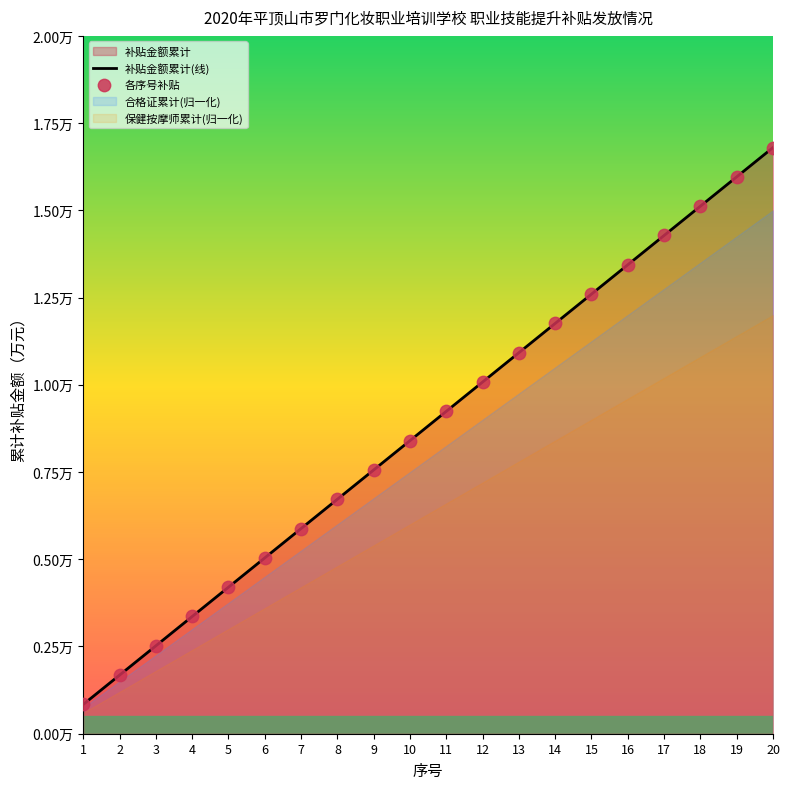

Is the value of 各序号补贴 at 19 greater than the value of 补贴金额累计(线) at 9?

Yes